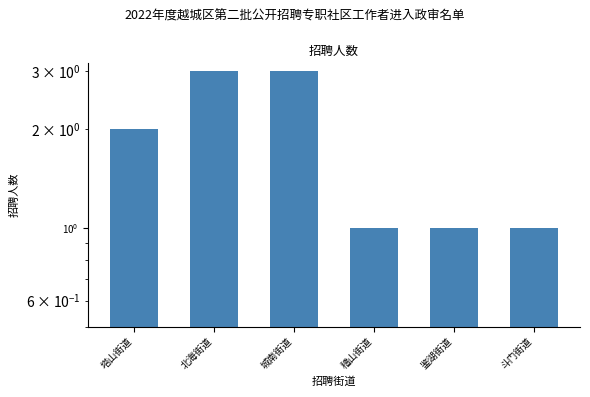

What is the difference between the maximum and minimum values?

2